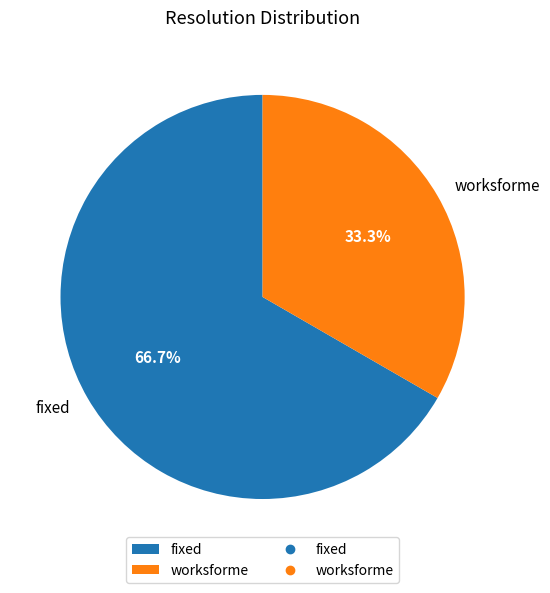

Combined, do fixed and worksforme account for over 50%?

Yes